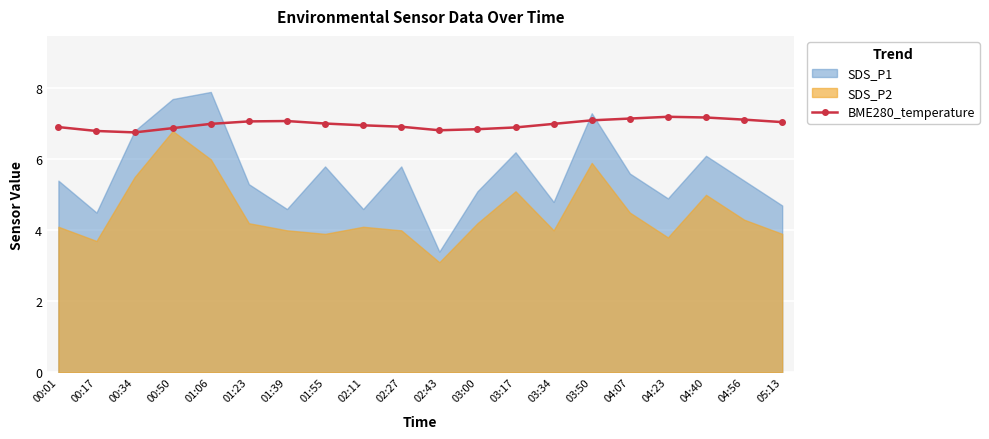

Is it true that BME280_temperature equals 7.0 at 03:34?

True